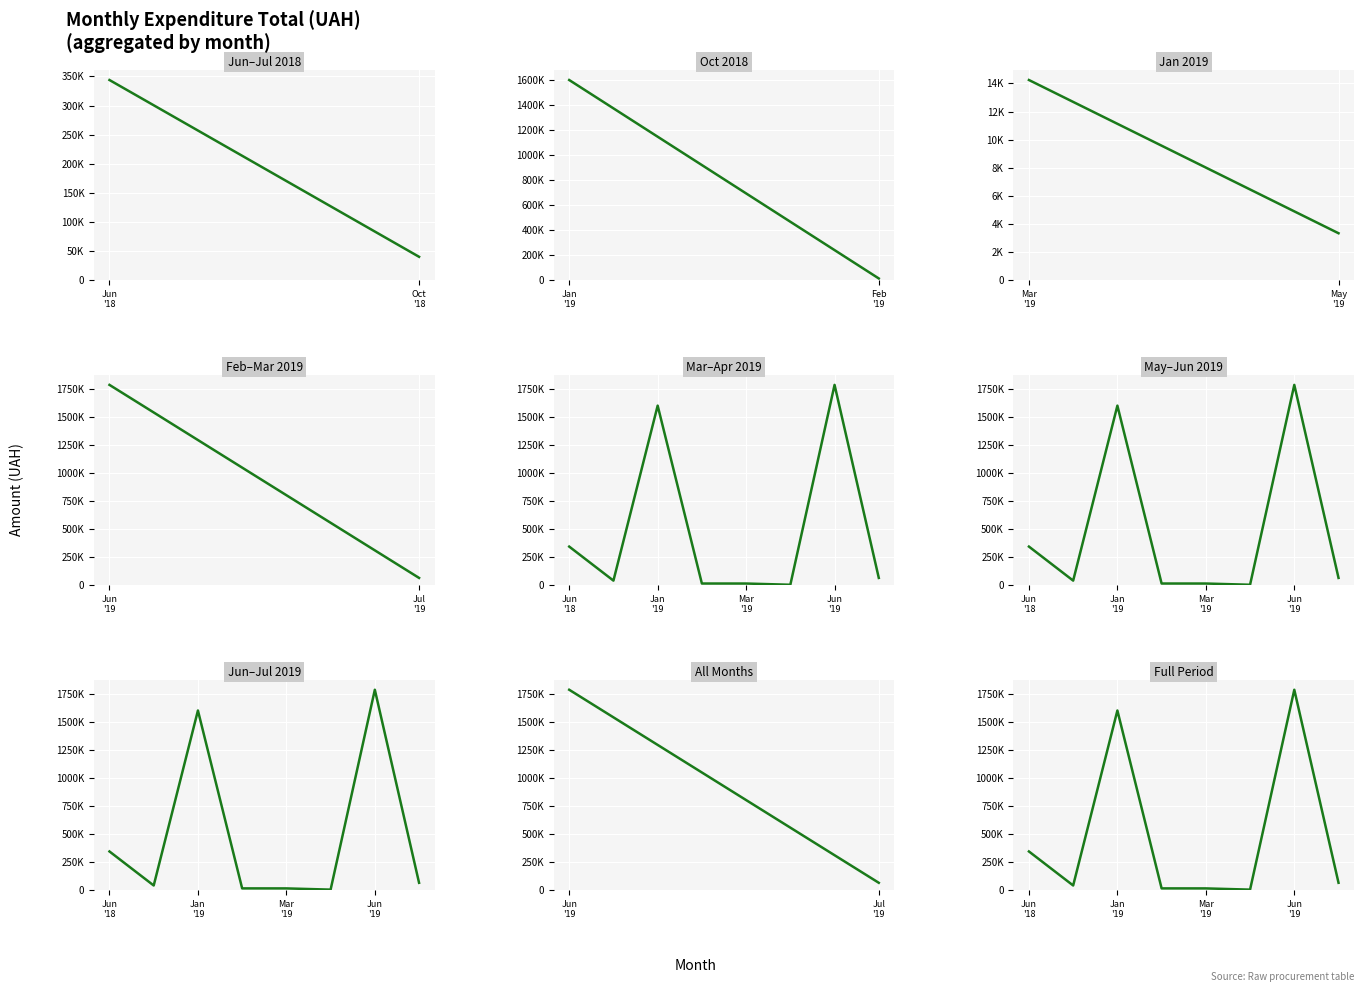

What position from the right is 3?

5